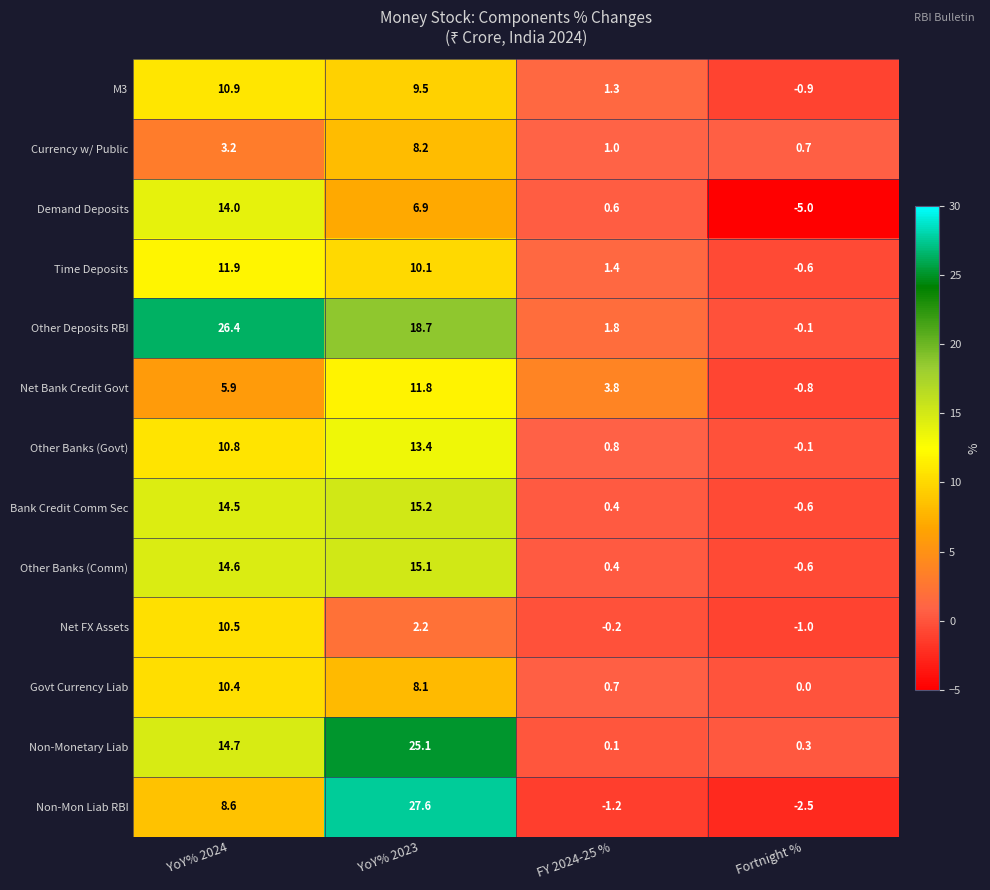

Which category has the lowest value across all series?

Fortnight %